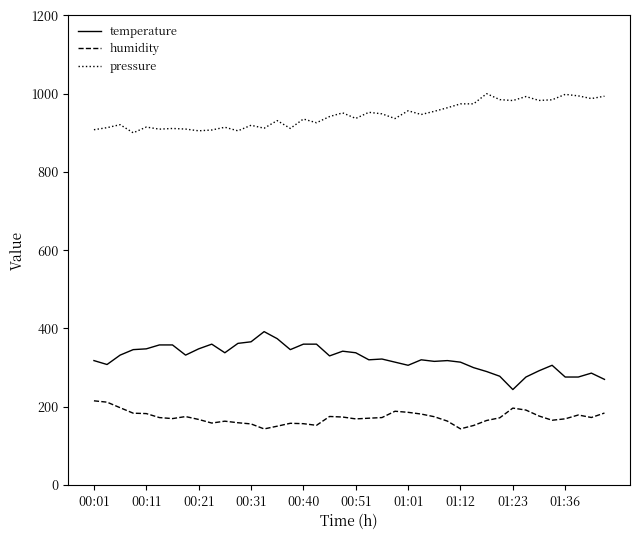

Rank the series by their maximum value, from lowest to highest.

humidity, temperature, pressure